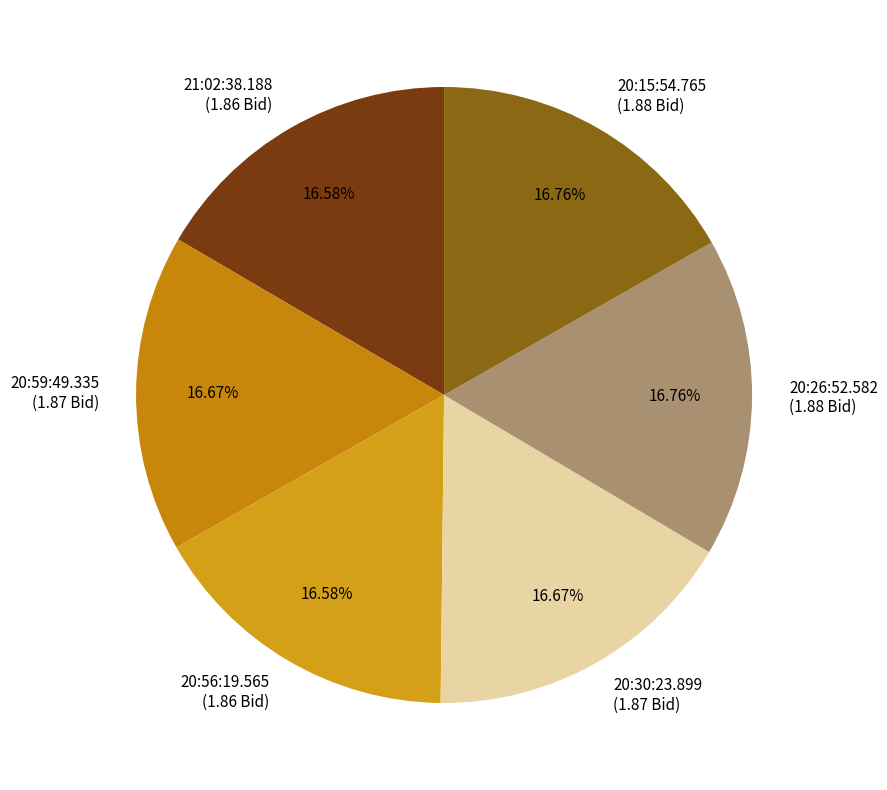

To the nearest percent, what portion does 20:26:52.582 represent?

17%